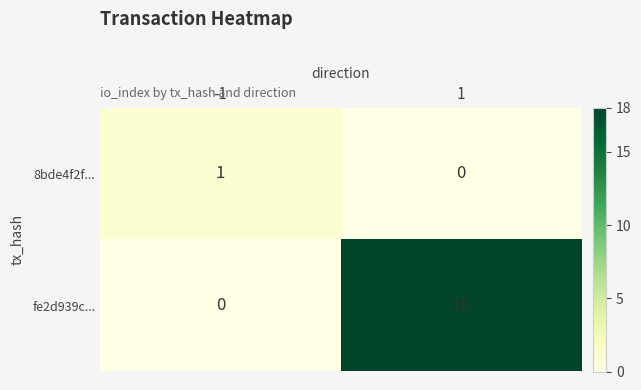

Reading right to left, transcribe all the data shown in this chart.

8bde4f2f...: 0	1
fe2d939c...: 18	0